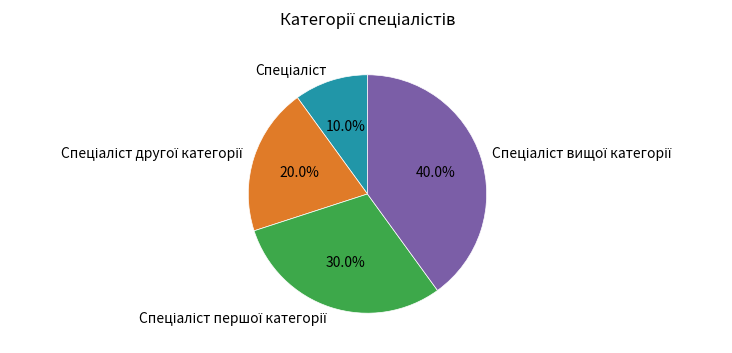

Is there any slice that represents more than half of the pie?

No